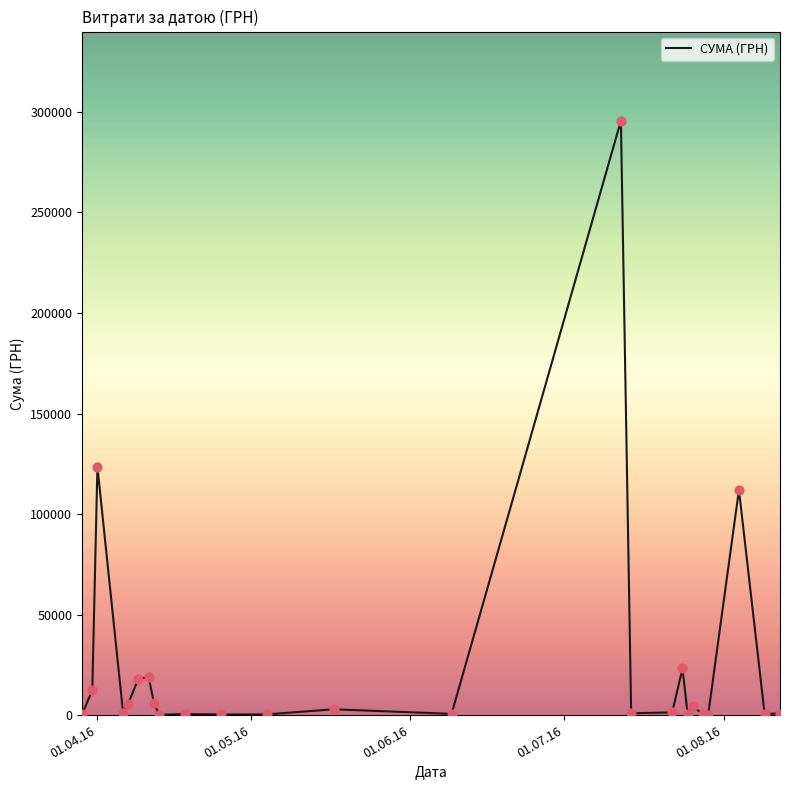

What is the greatest value displayed?

295638.6